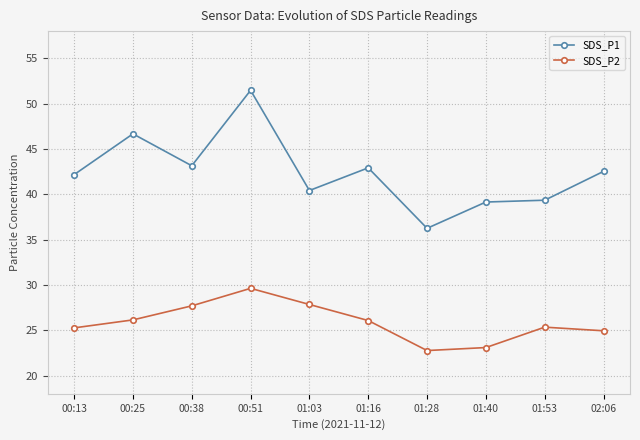

In SDS_P1, how many points are higher than both neighbors (excluding endpoints)?

3